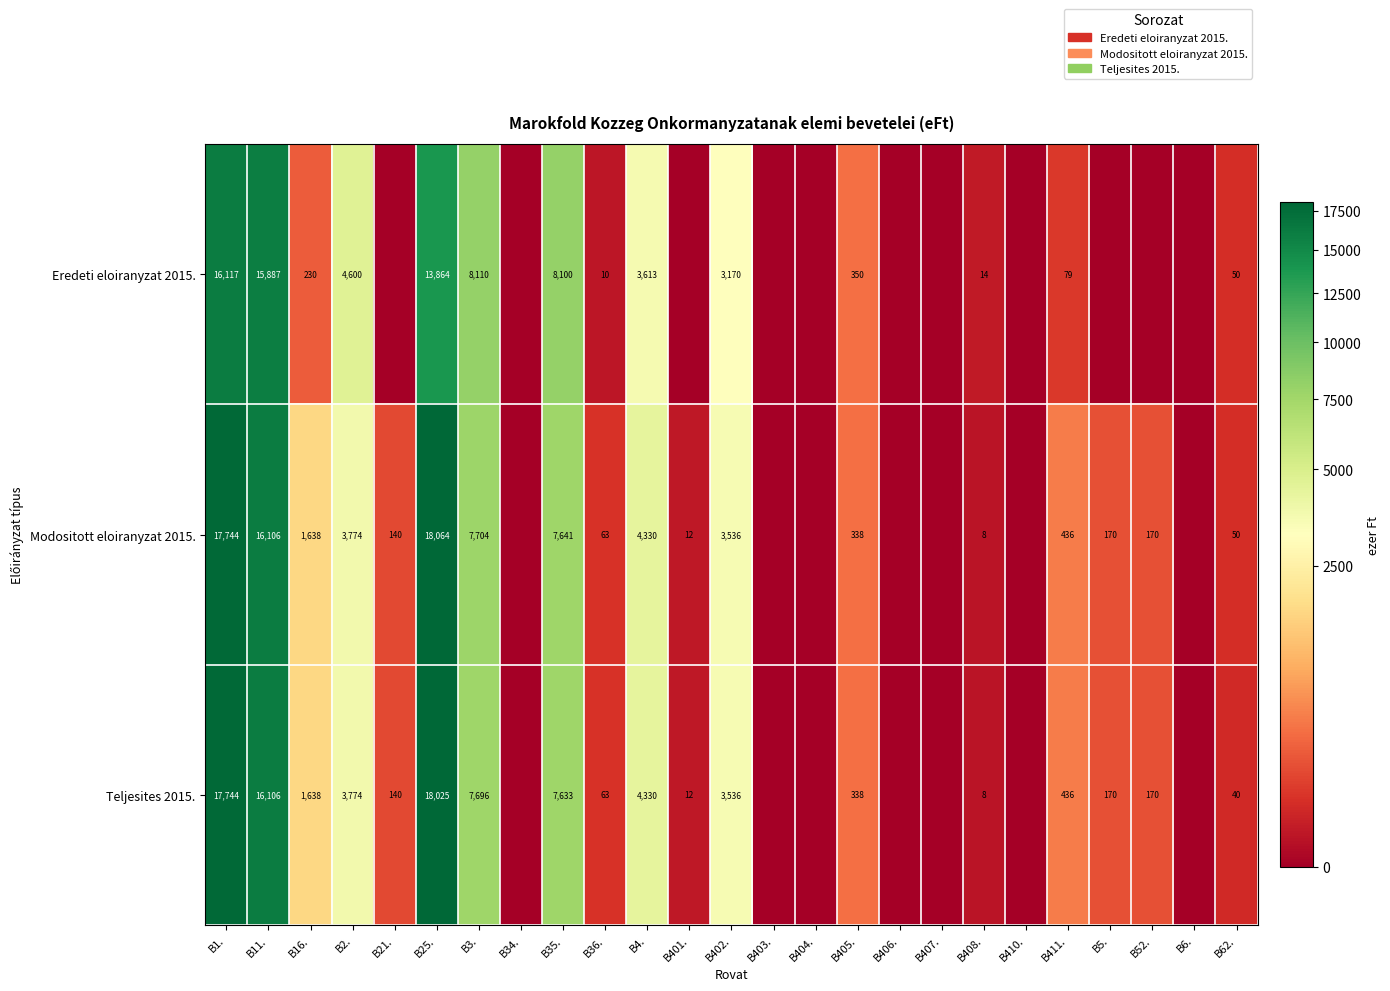

What is the spread (max minus min) of values at B402.?

366